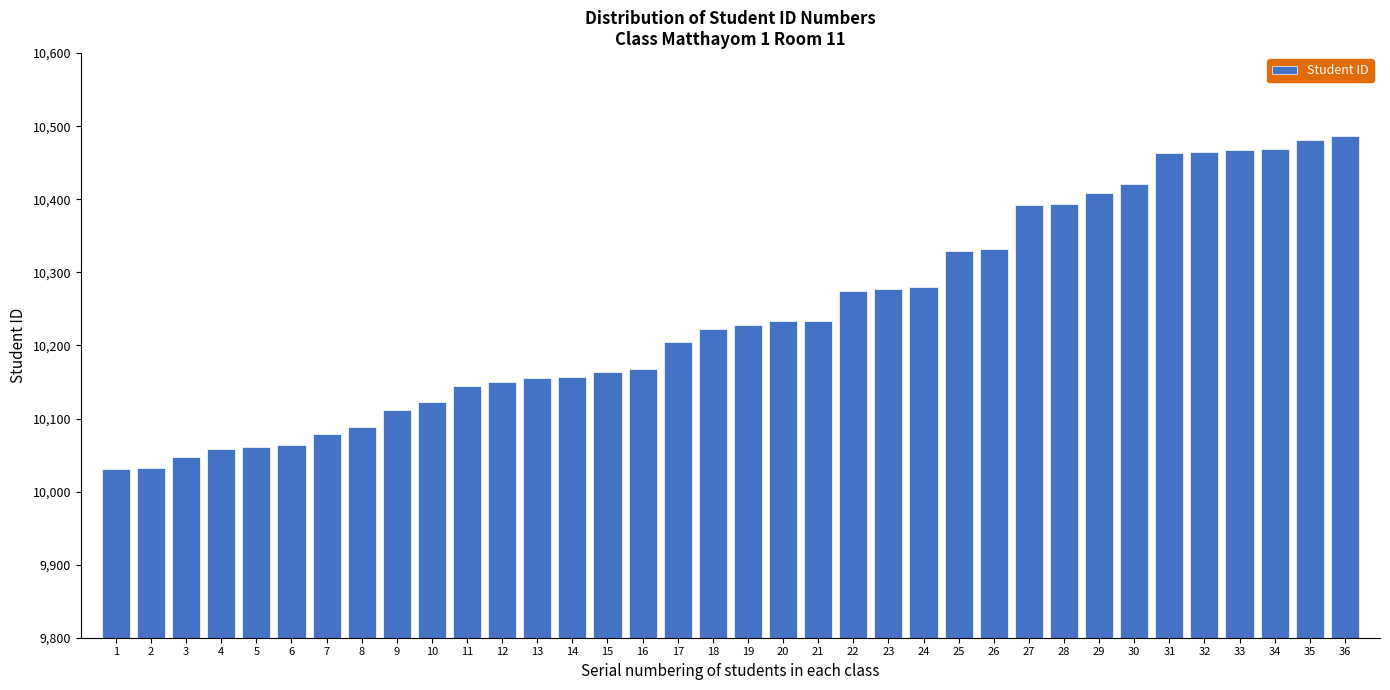

What is the value of the 10th bar from the left?

10123